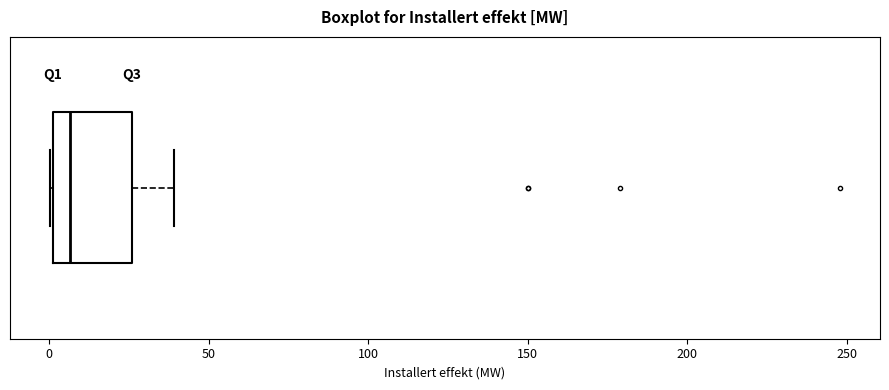

Transcribe this box plot: give where the median line is, the range the box spans, and where the two whiskers end, as read against the x-axis. The values are not printed on the chart, so give them approximately, as read against the axis.

median 5, box 0 to 25, whiskers 0 to 40